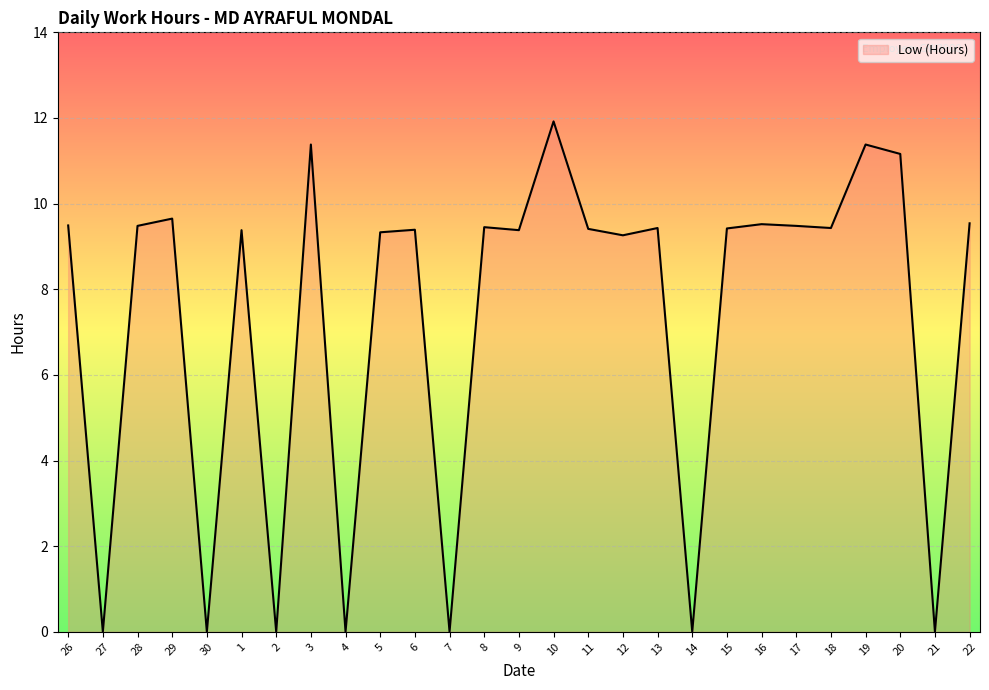

What is the maximum value shown in the chart?

11.9